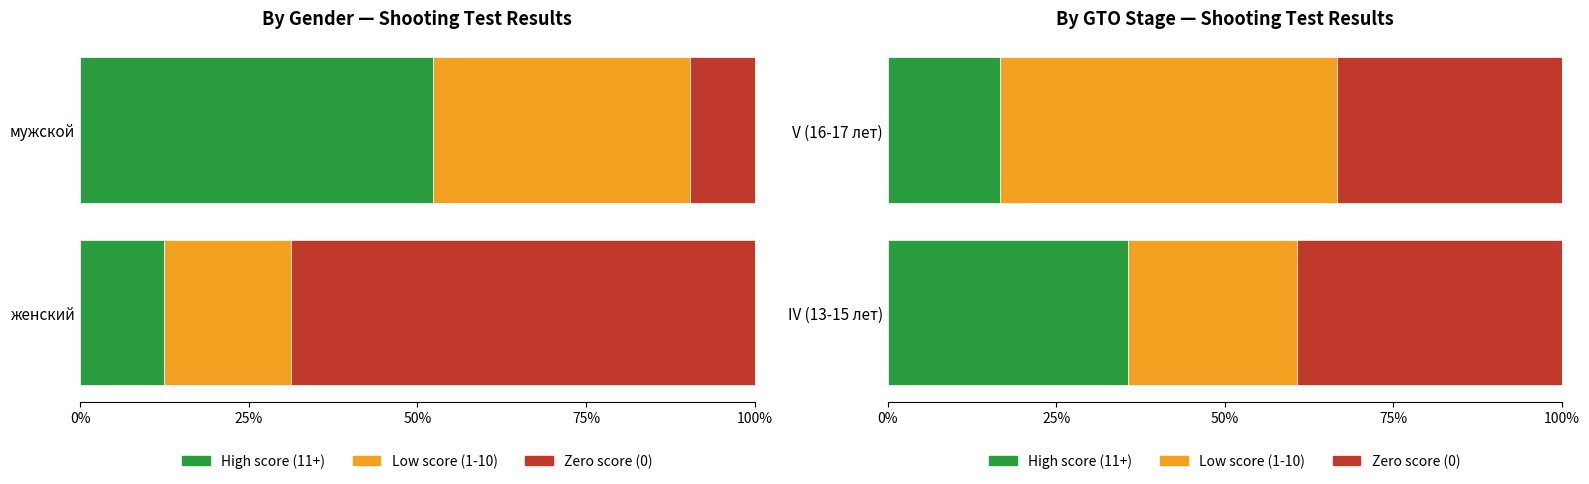

What is the average value of the Low score (1-10) series?

37.5